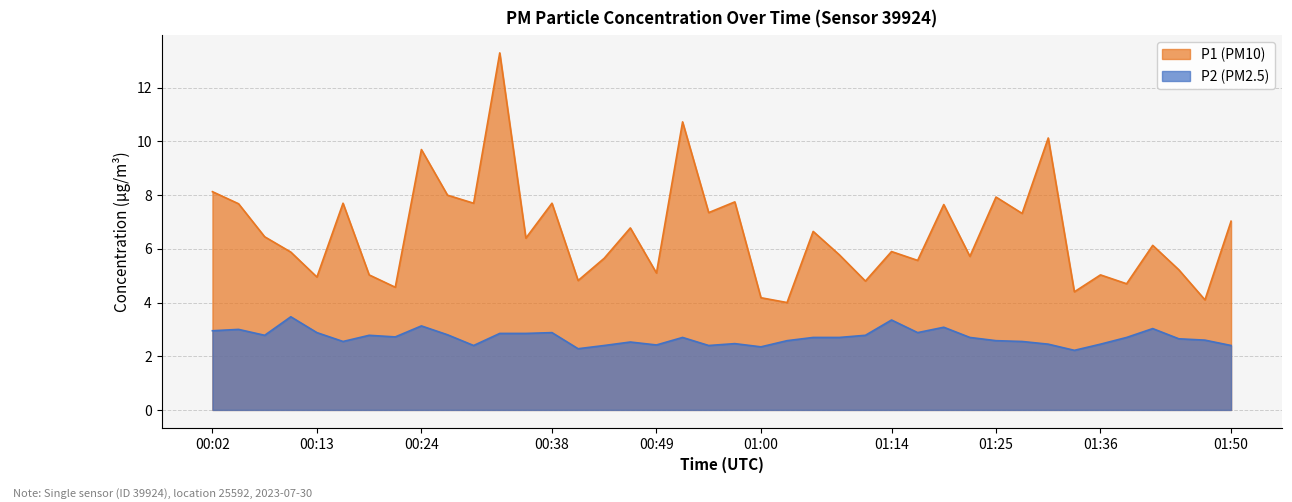

Rank the series at 01:16 from highest to lowest value.

P1, P2